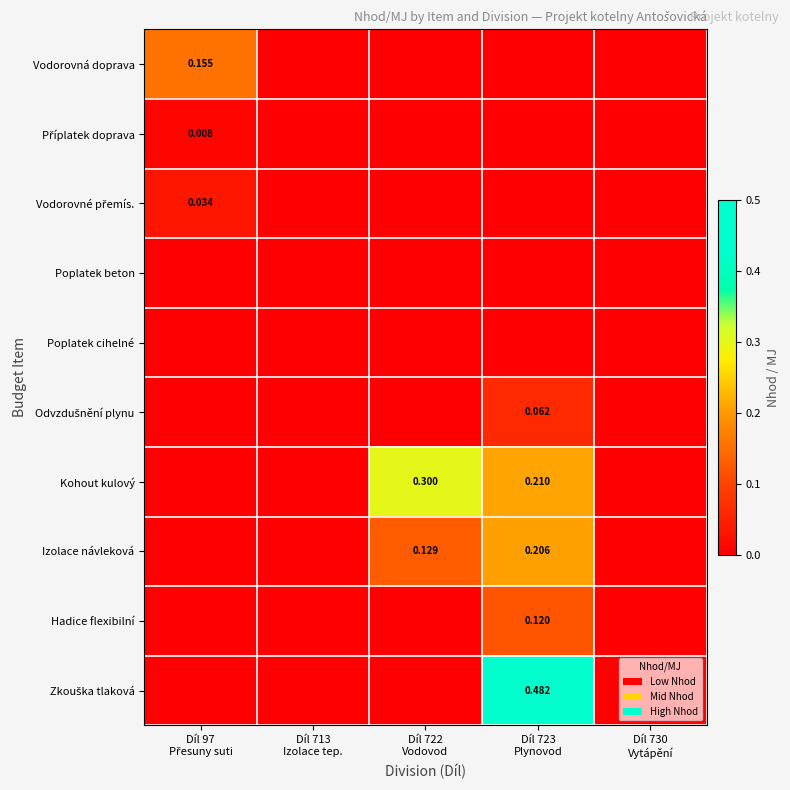

At which category is the sum across all series the highest?

Díl 723
Plynovod